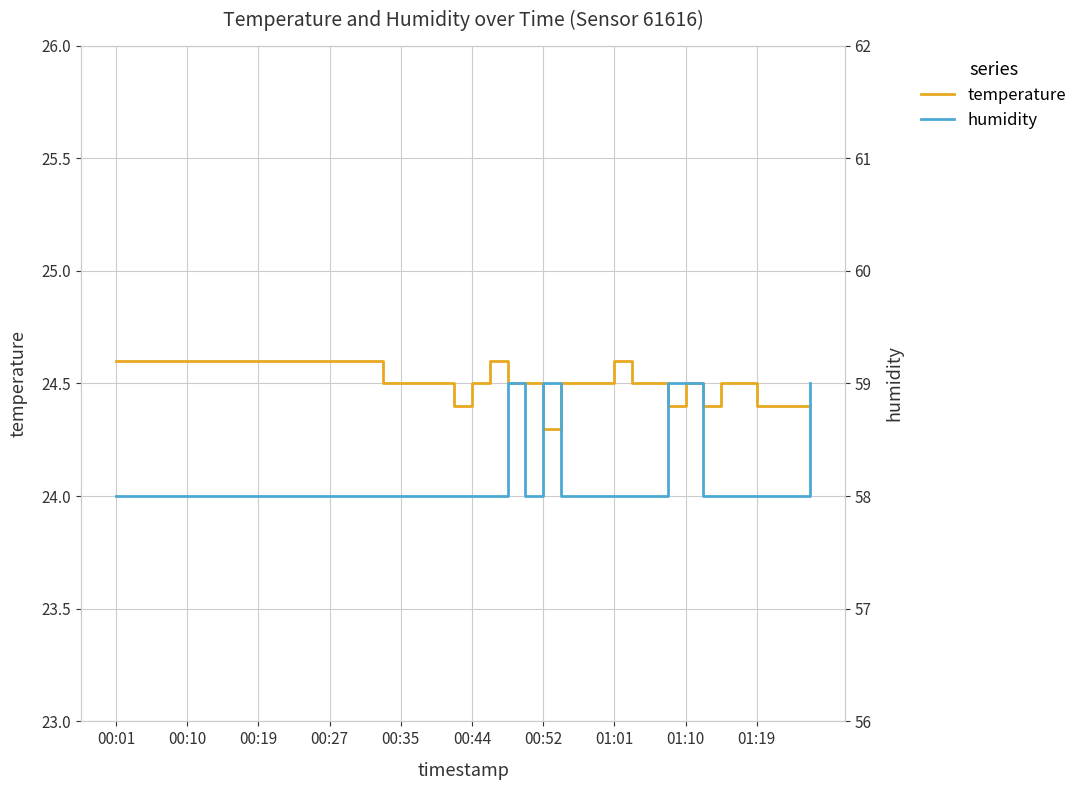

True or false: humidity and temperature cross at least once.

False